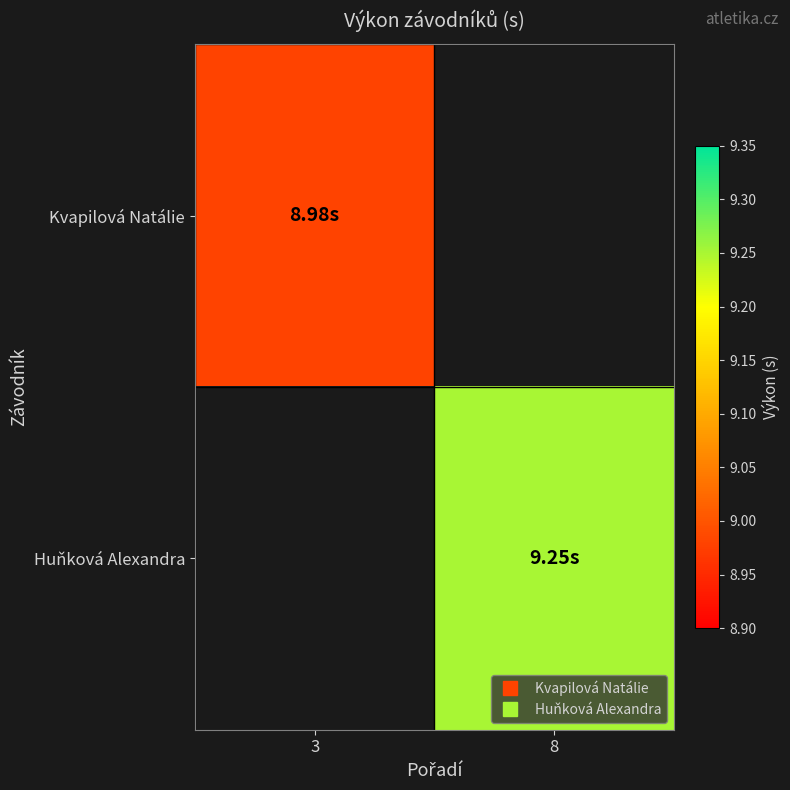

Rank the series at 3 from lowest to highest value.

Kvapilová Natálie, Huňková Alexandra